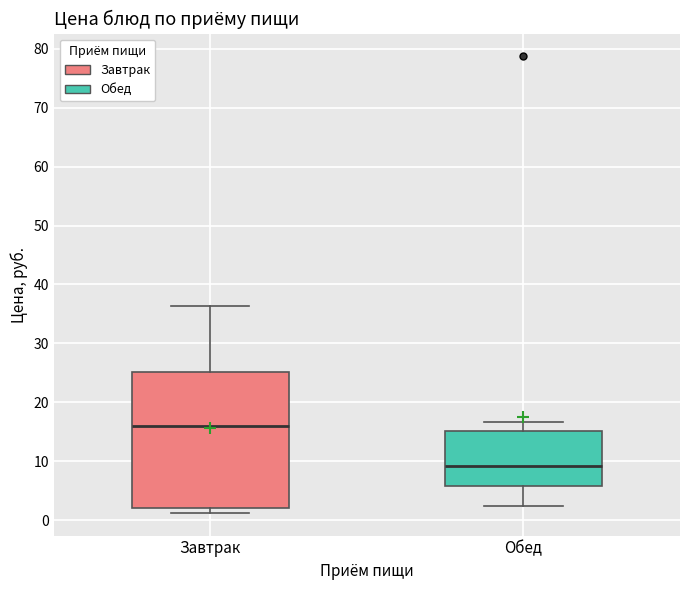

Where is the lower edge of the box for Обед on the y-axis? The values are not printed on the chart, so give them approximately, as read against the axis.

6